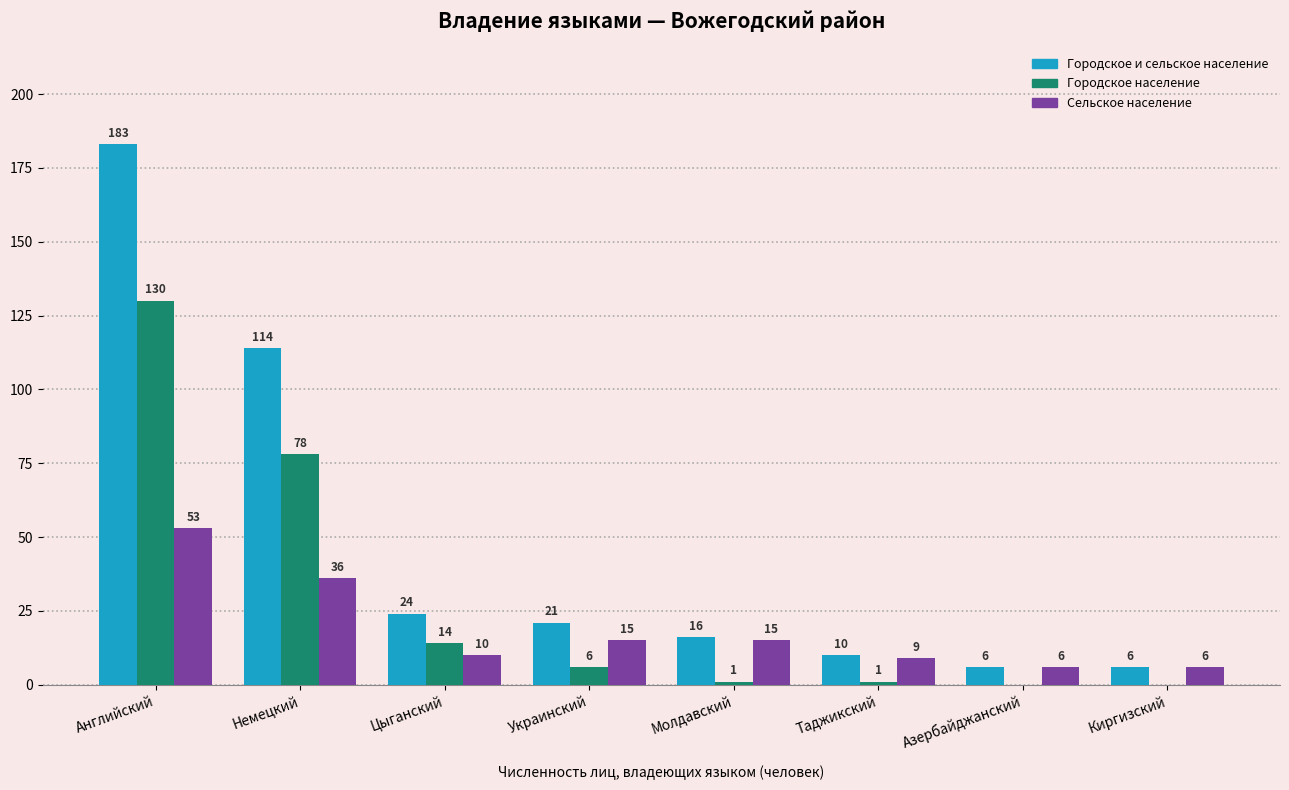

At which category does the chart reach its peak across all series?

Английский